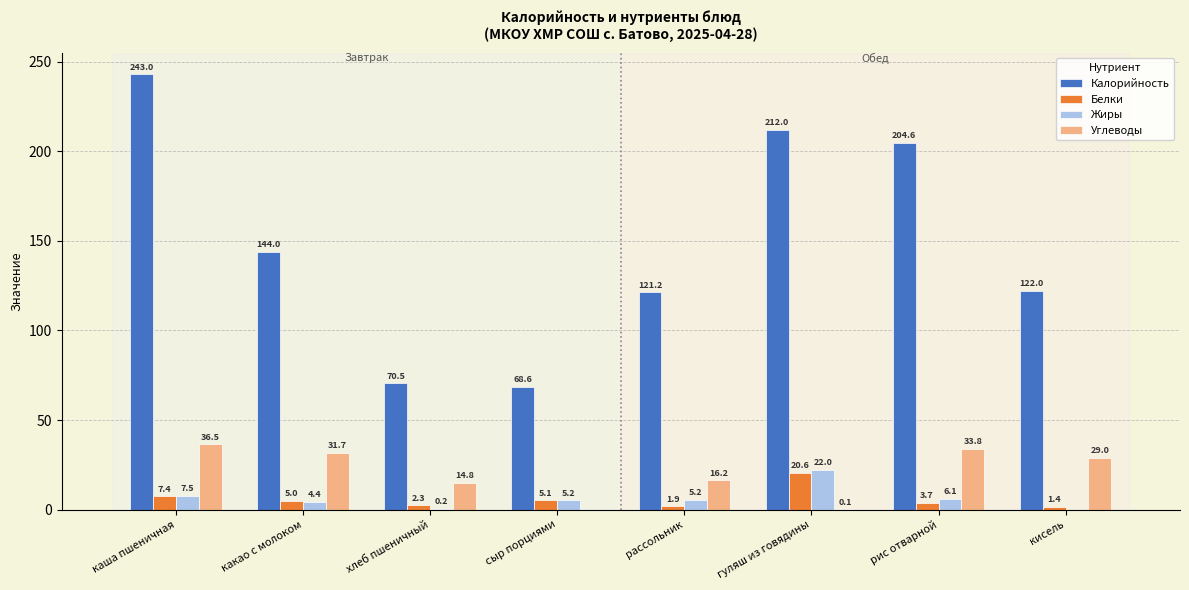

Which label corresponds to the largest value in the chart?

каша пшеничная